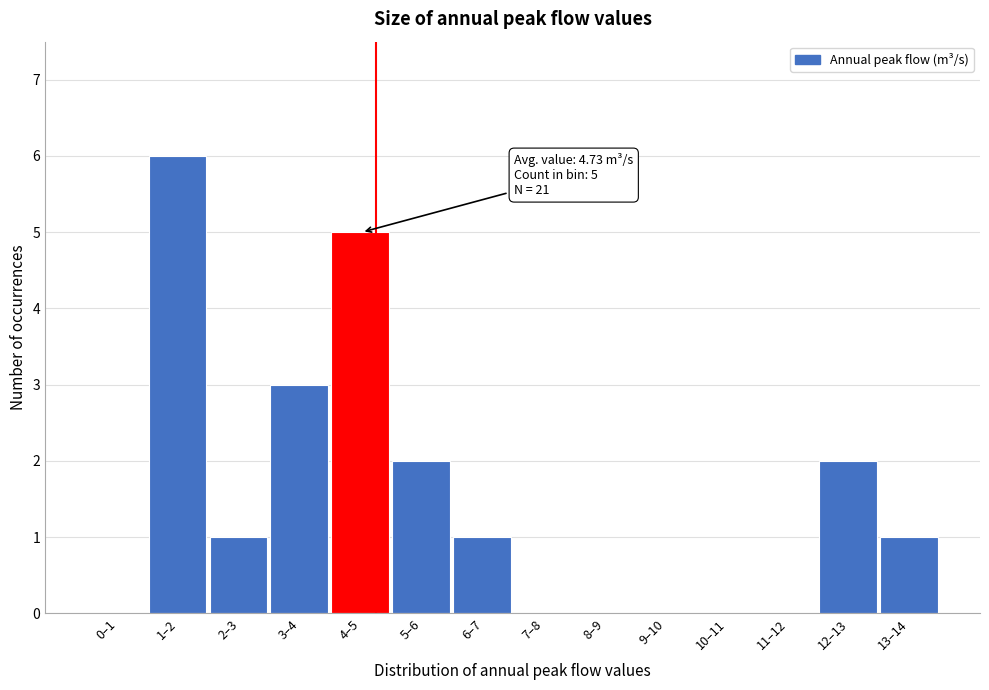

Reading left to right, transcribe all the data shown in this chart.

0–1=0	1–2=6	2–3=1	3–4=3	4–5=5	5–6=2	6–7=1	7–8=0	8–9=0	9–10=0	10–11=0	11–12=0	12–13=2	13–14=1